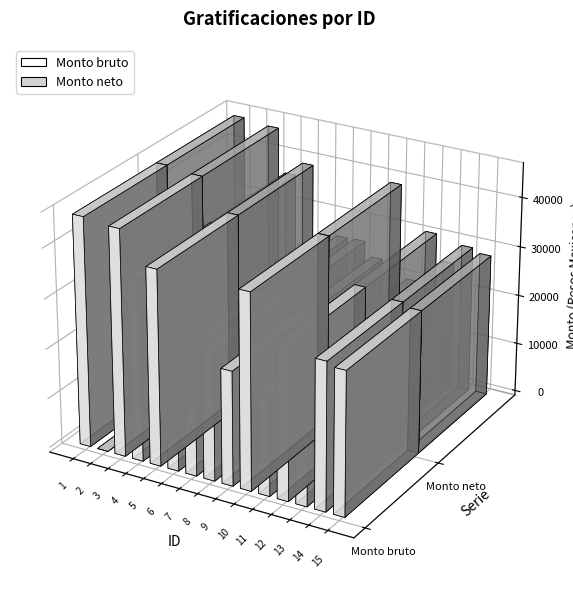

What is the difference between the maximum and minimum values in the Monto neto series?

46007.4